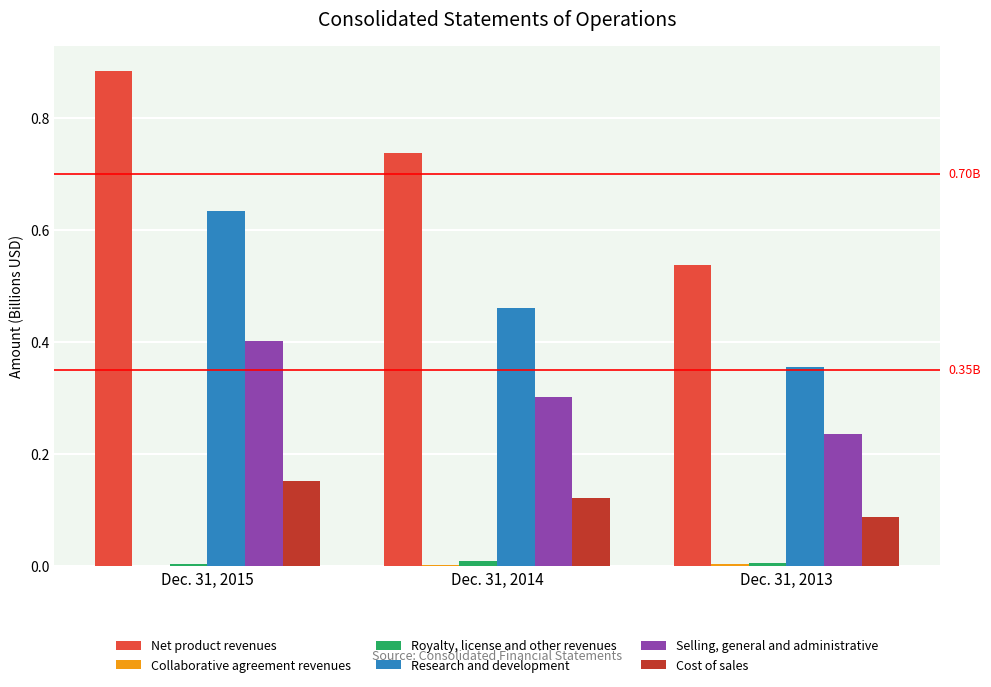

Between Dec. 31, 2015 and Dec. 31, 2014, which series saw the biggest shift?

Research and development